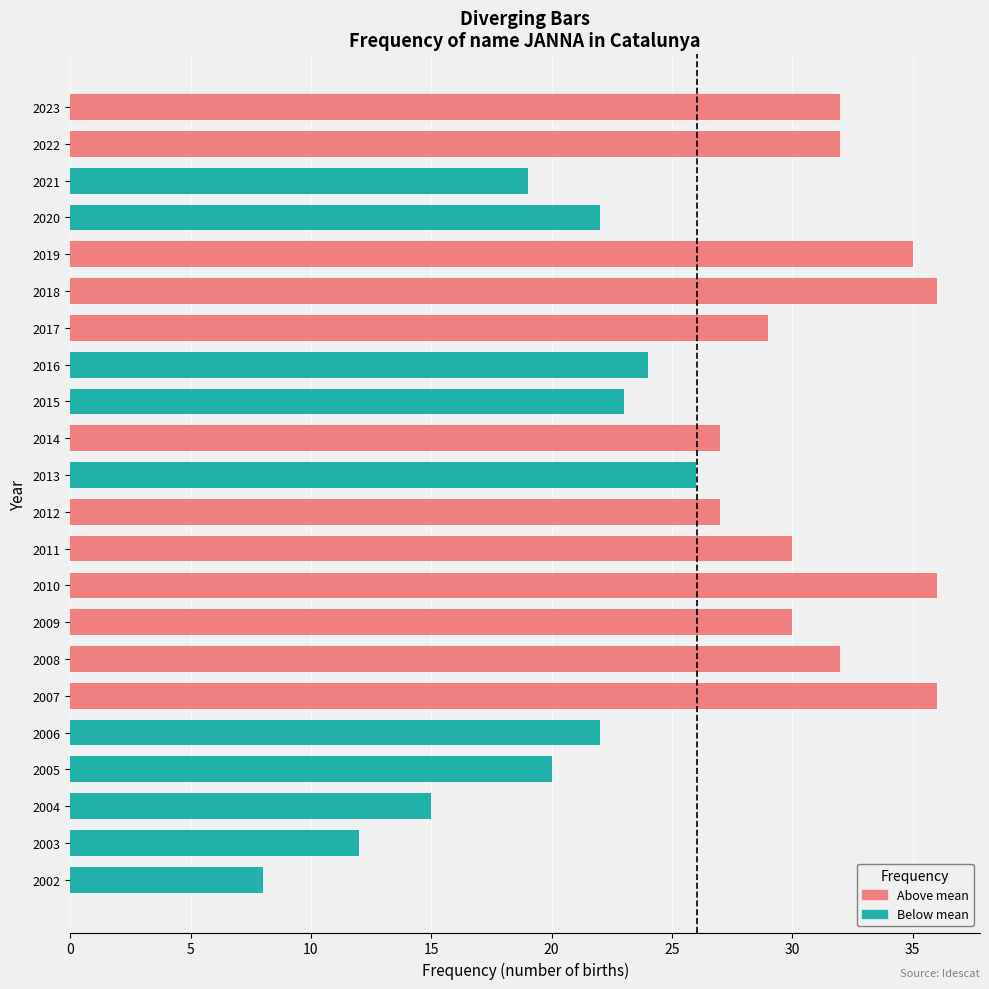

At which category does the chart reach its peak across all series?

2018